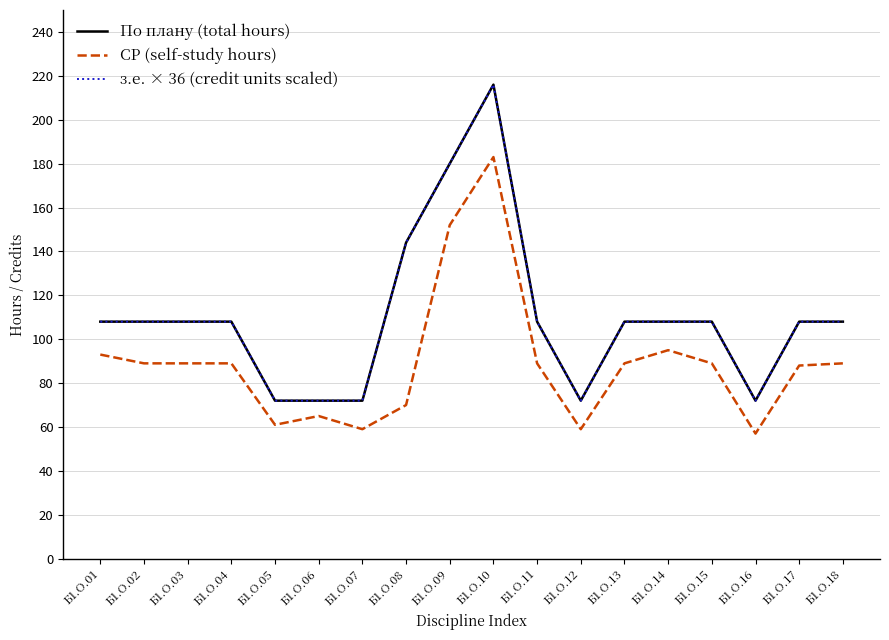

List the series in order of their peak value, lowest first.

СР (self-study hours), По плану (total hours), з.е. × 36 (credit units scaled)